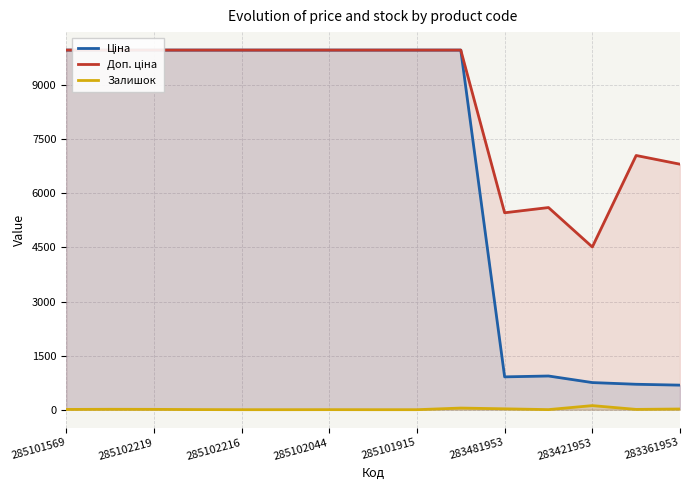

Reading left to right, what are all the values shown in this chart?

Ціна: 9975.0	9975.0	9975.0	9975.0	9975.0	9975.0	9975.0	9975.0	9975.0	9975.0	910.4	934.5	752.2	705.1	681.0
Доп. ціна: 9975.0	9975.0	9975.0	9975.0	9975.0	9975.0	9975.0	9975.0	9975.0	9975.0	5462.3	5607.2	4513.3	7051.3	6809.8
Залишок: 7.0	11.0	9.0	3.0	0.0	0.0	1.0	0.0	0.0	45.0	24.0	2.0	113.0	8.0	19.0